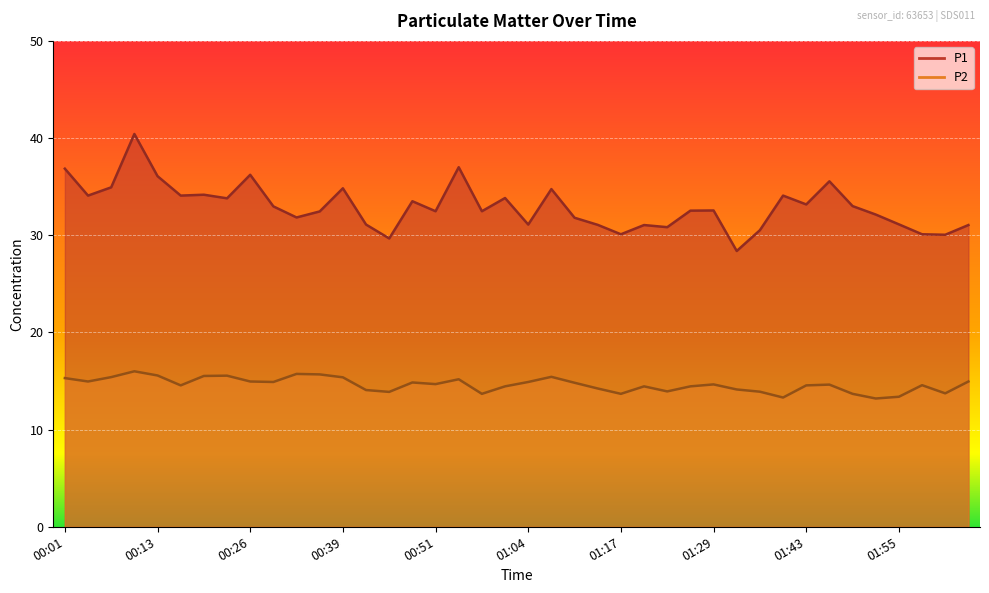

What position from the right is 00:22?

33